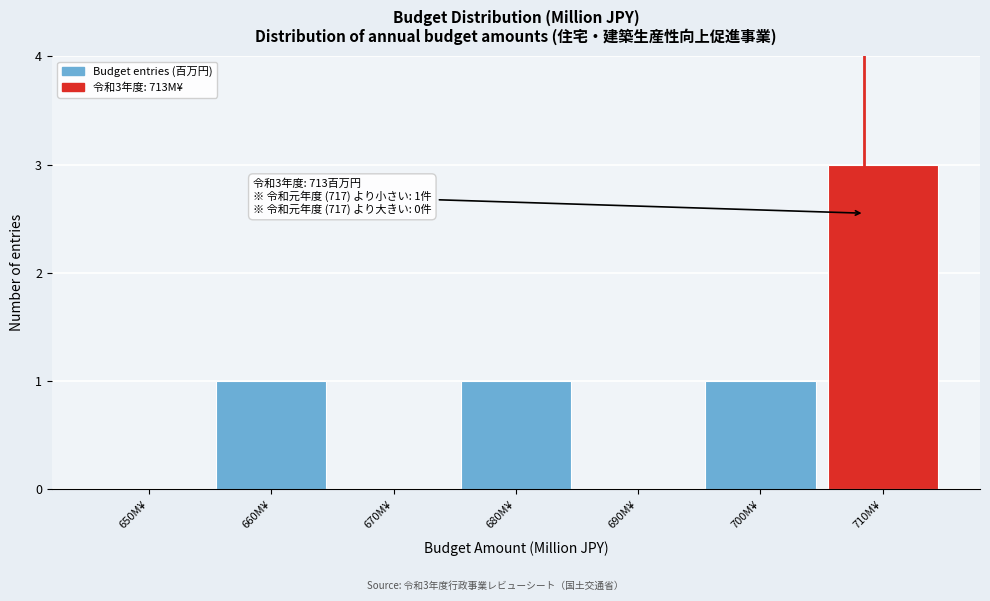

Reading left to right, what are all the values shown in this chart?

650M¥=0	660M¥=1	670M¥=0	680M¥=1	690M¥=0	700M¥=1	710M¥=3